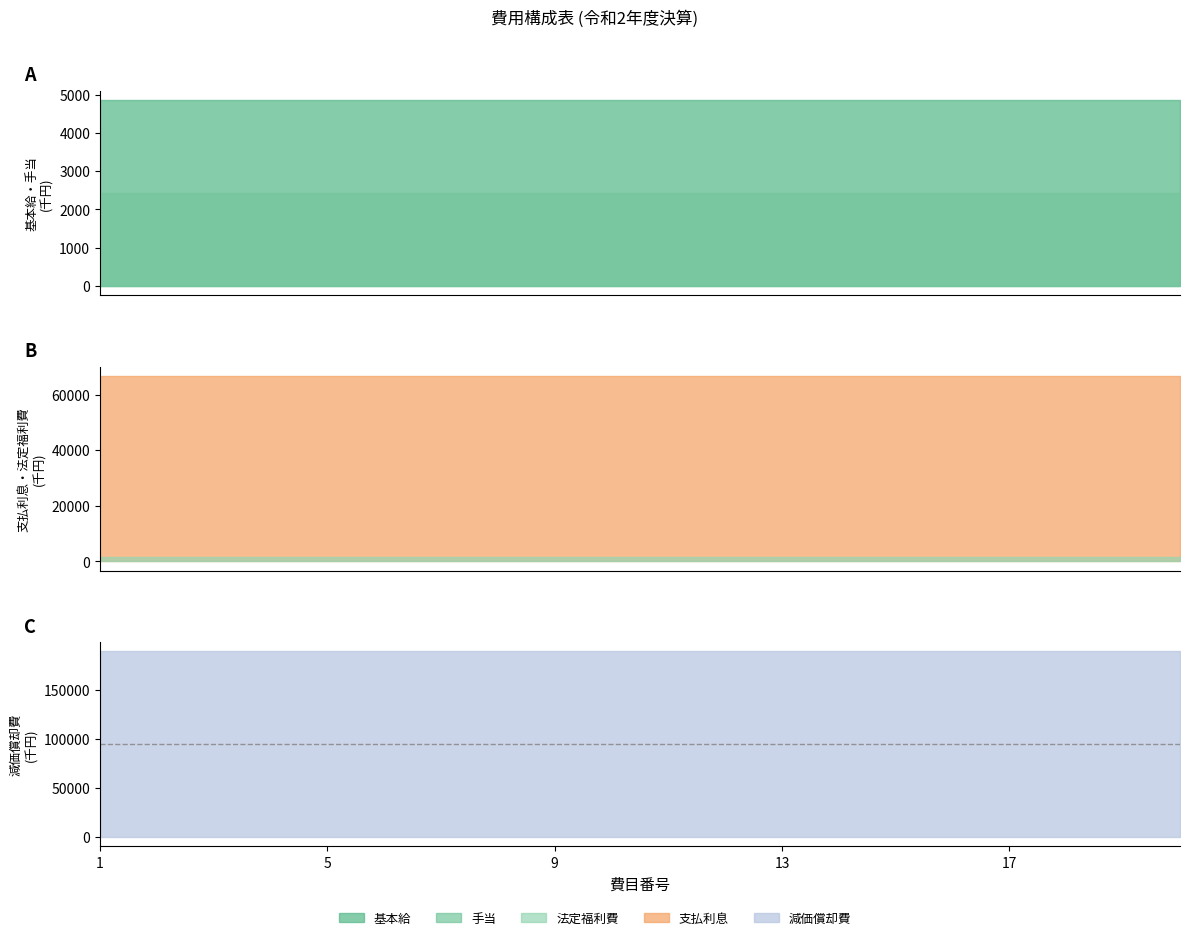

The 支払利息 series shows 114821 at 3. True or false?

False